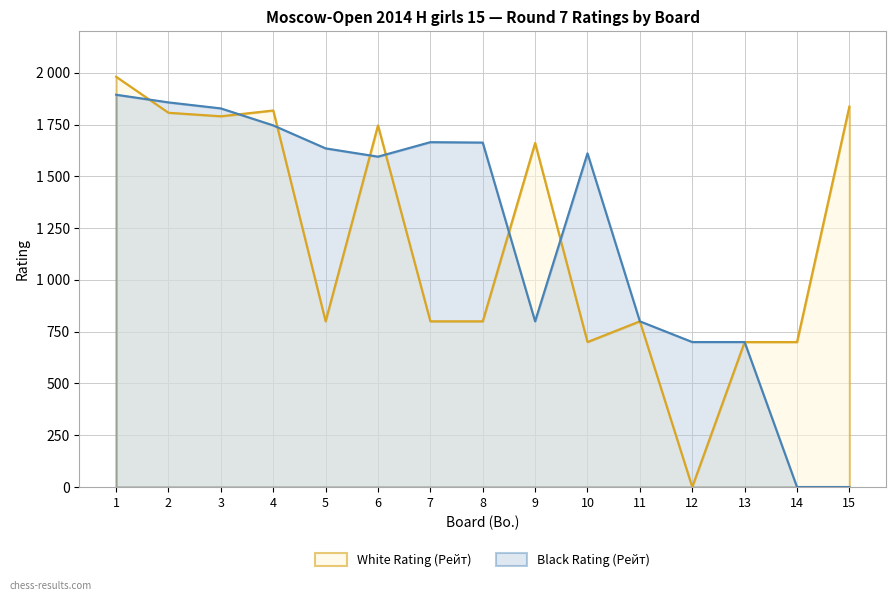

Reading right to left, extract all data points from this chart.

White Rating (Рейт): 1837	700	700	0	800	700	1661	800	800	1746	800	1818	1790	1807	1981
Black Rating (Рейт): 0	0	700	700	800	1611	800	1663	1665	1595	1635	1746	1828	1857	1894